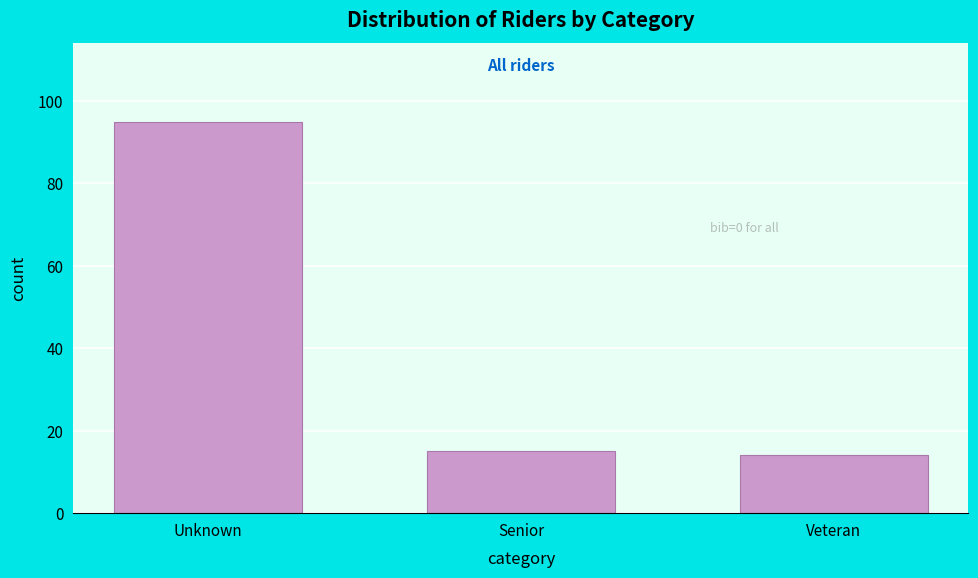

Reading right to left, extract all data points from this chart.

14	15	95